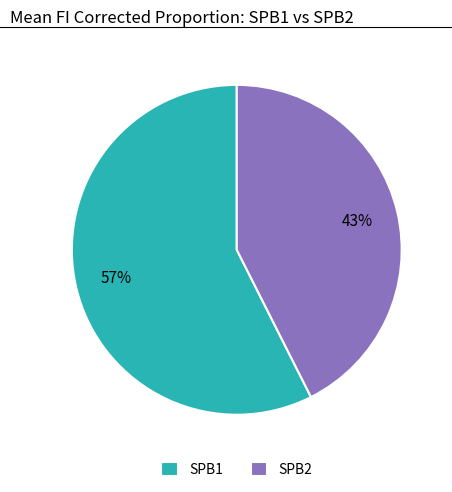

The SPB2 slice represents 43% of the pie. True or false?

True